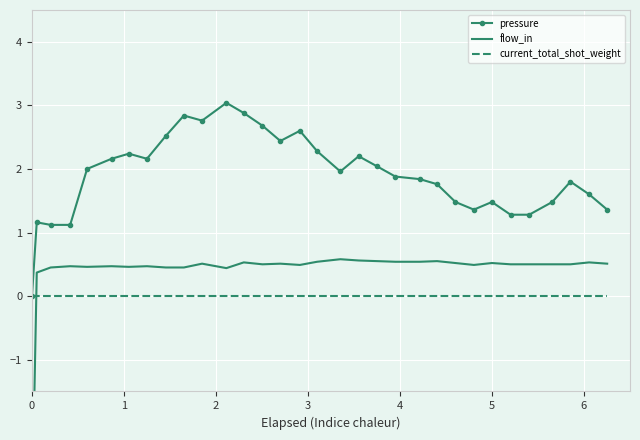

Reading left to right, transcribe all the data shown in this chart.

pressure: 0.0	1.2	1.1	1.1	2.0	2.2	2.2	2.2	2.5	2.8	2.8	3.0	2.9	2.7	2.4	2.6	2.3	2.0	2.2	2.0	1.9	1.8	1.8	1.5	1.4	1.5	1.3	1.3	1.5	1.8	1.6	1.4
flow_in: -3.5	0.4	0.5	0.5	0.5	0.5	0.5	0.5	0.5	0.5	0.5	0.4	0.5	0.5	0.5	0.5	0.5	0.6	0.6	0.5	0.5	0.5	0.5	0.5	0.5	0.5	0.5	0.5	0.5	0.5	0.5	0.5
current_total_shot_weight: 0.0	0.0	0.0	0.0	0.0	0.0	0.0	0.0	0.0	0.0	0.0	0.0	0.0	0.0	0.0	0.0	0.0	0.0	0.0	0.0	0.0	0.0	0.0	0.0	0.0	0.0	0.0	0.0	0.0	0.0	0.0	0.0